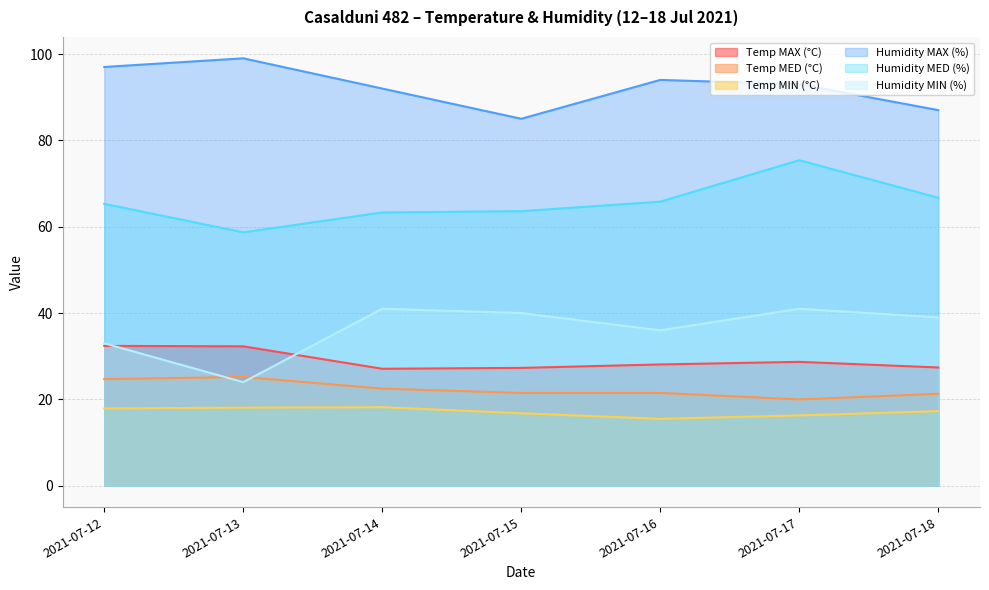

Where is Temp MED (°C) nearest to the value 22?

2021-07-14